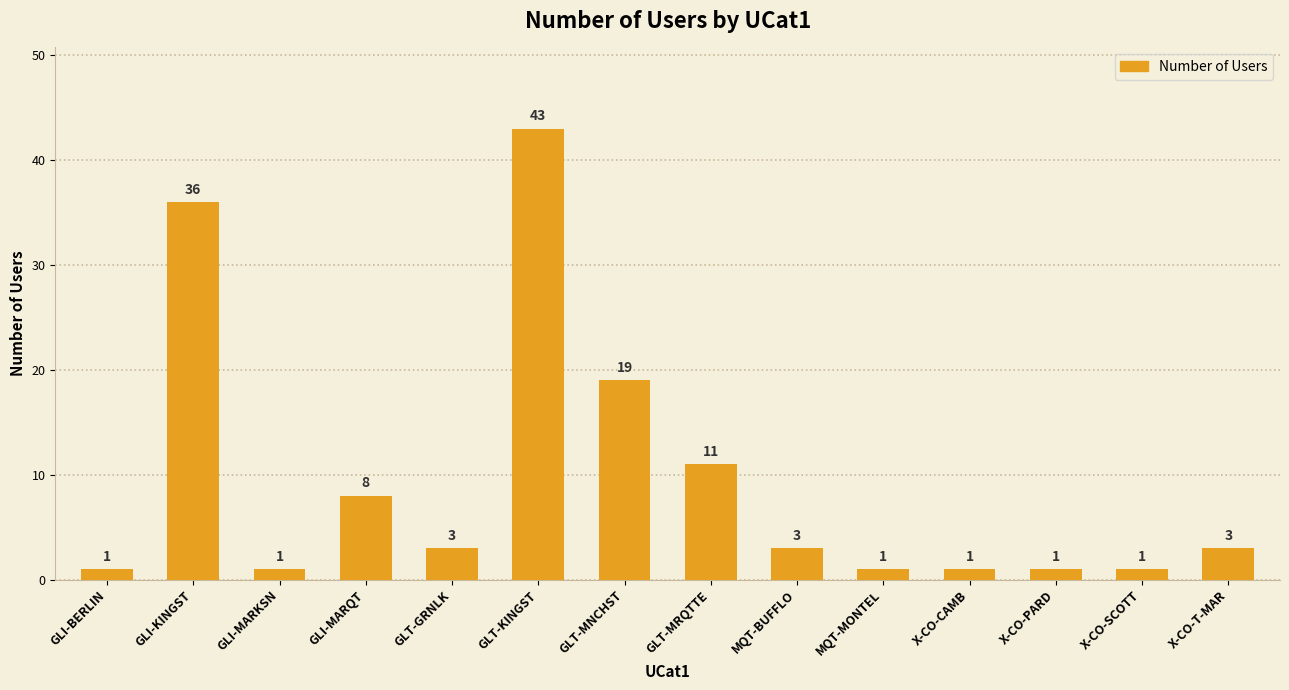

The chart shows a value of 15 at GLT-MRQTTE. True or false?

False